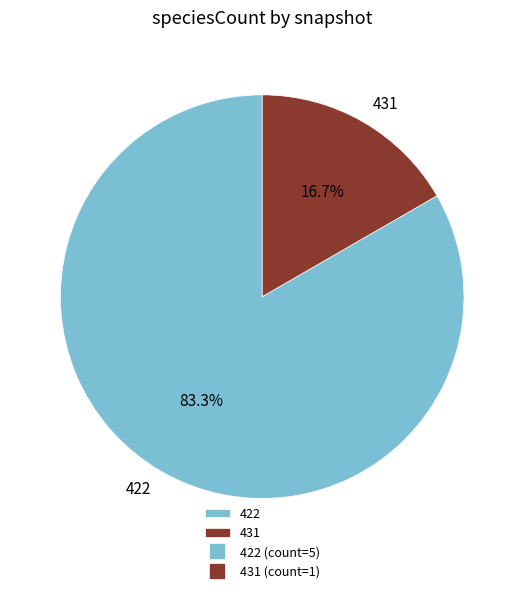

What portion of the pie excludes 431?

83.3%